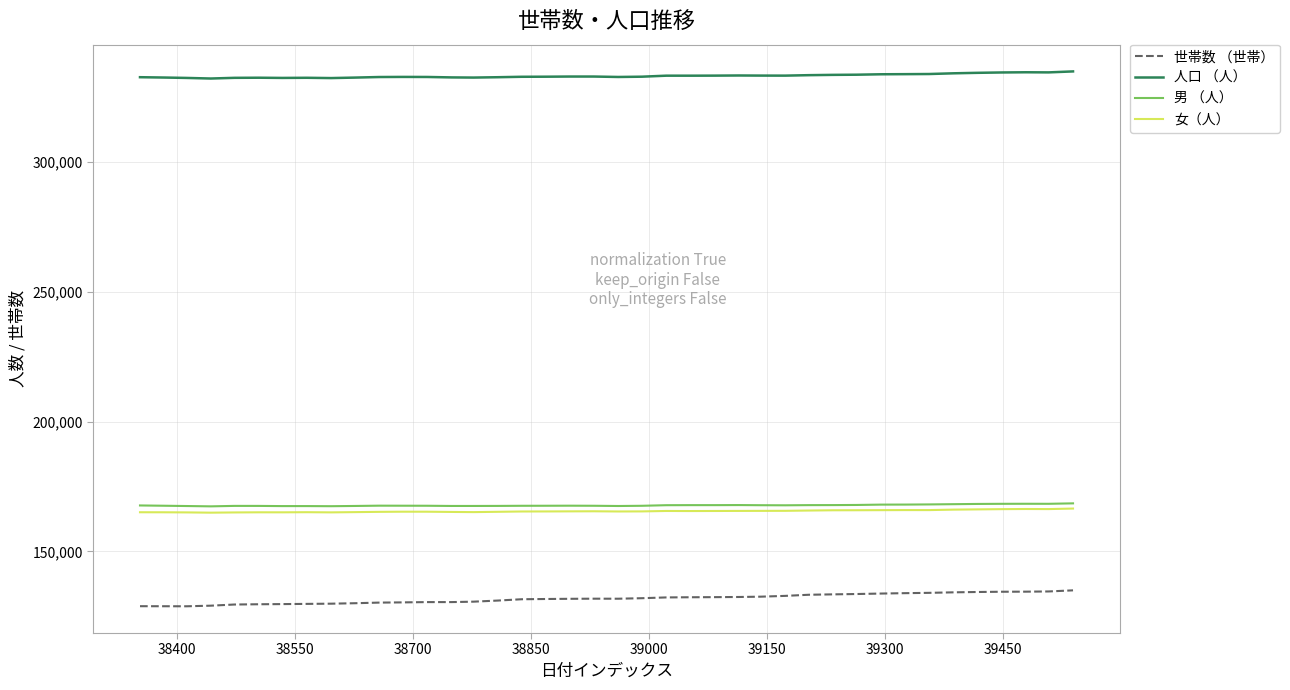

What are all the series names shown in the legend?

世帯数 （世帯）, 人口 （人）, 男 （人）, 女（人）